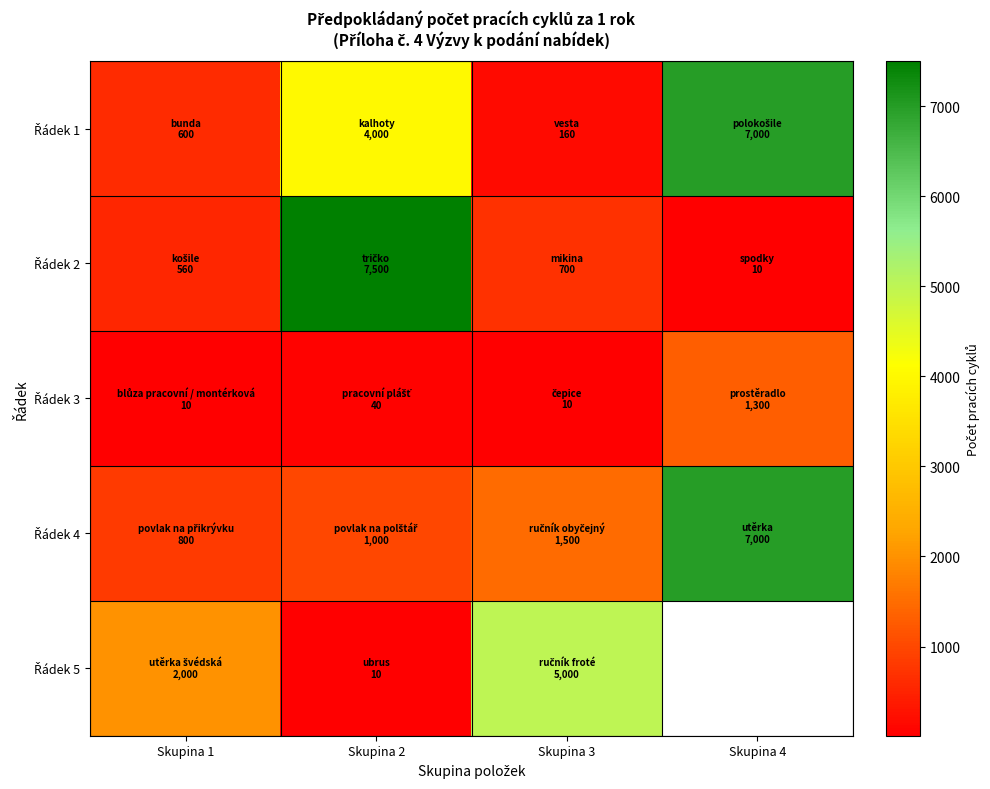

How many values in Řádek 5 are above zero?

3